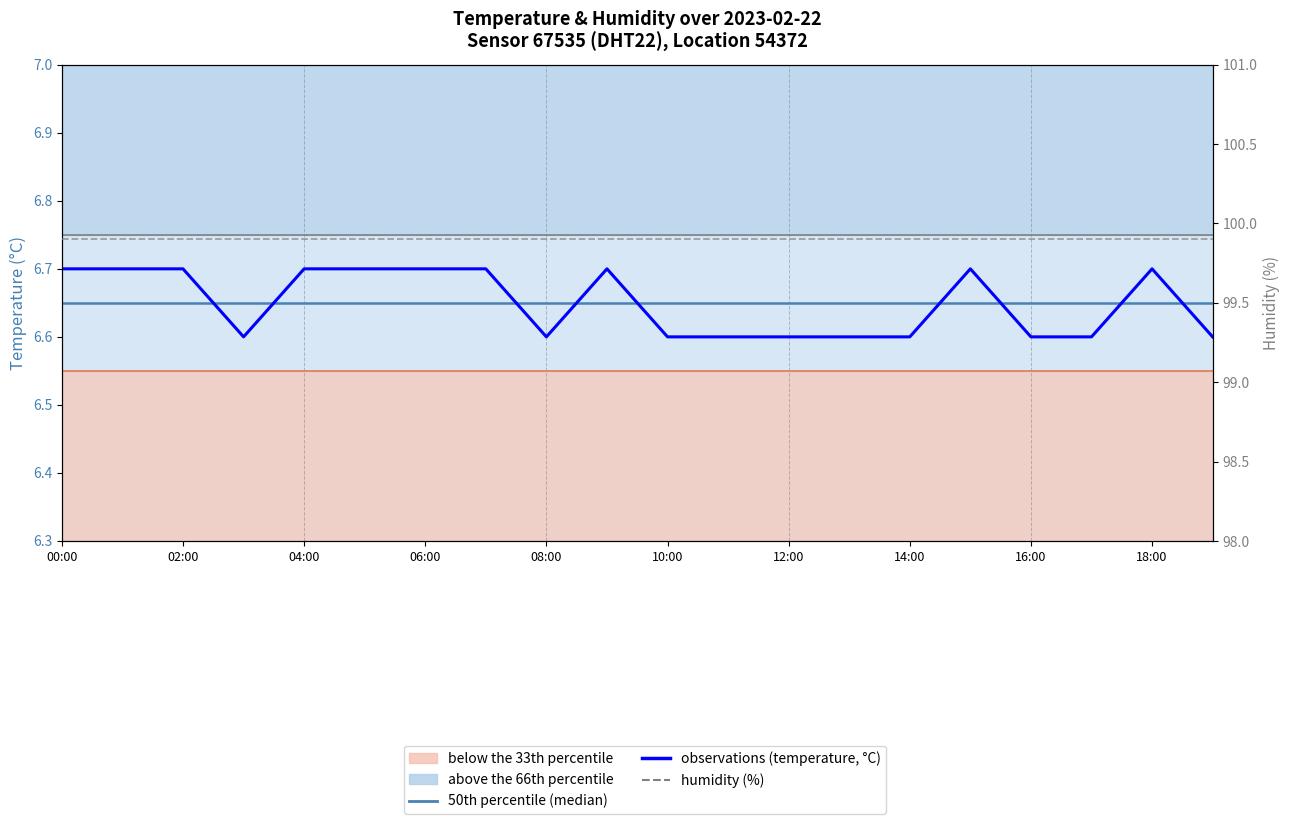

The value of 50th percentile (median) at 04:00 is 6.7. True or false?

True